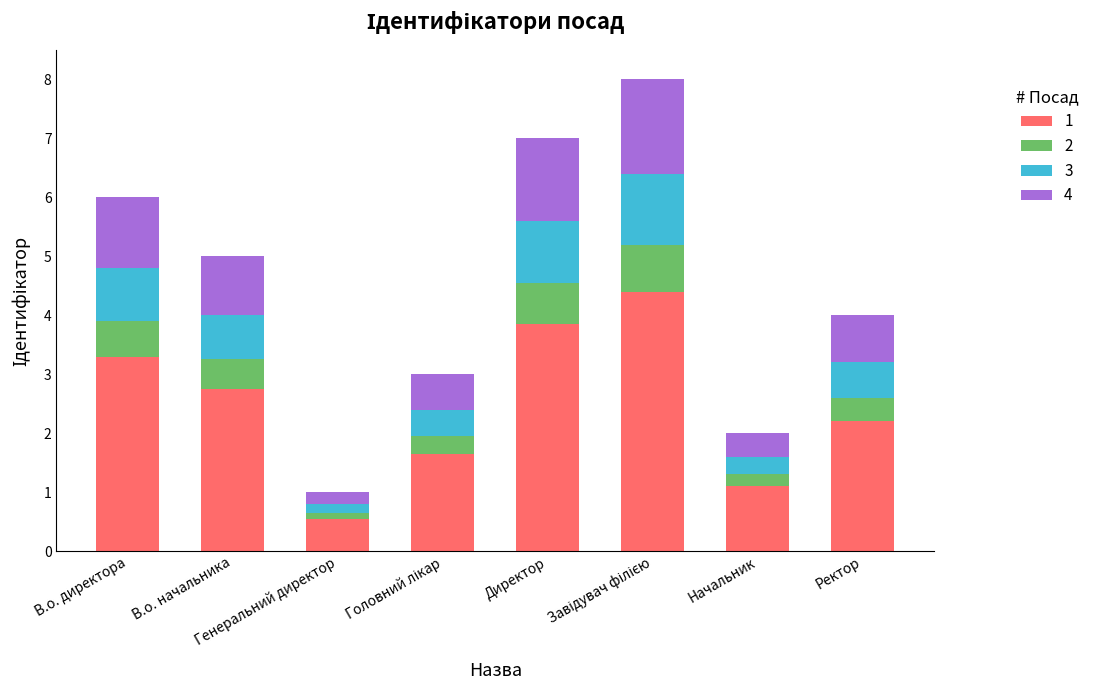

What is the highest value of the 1 series?

4.4